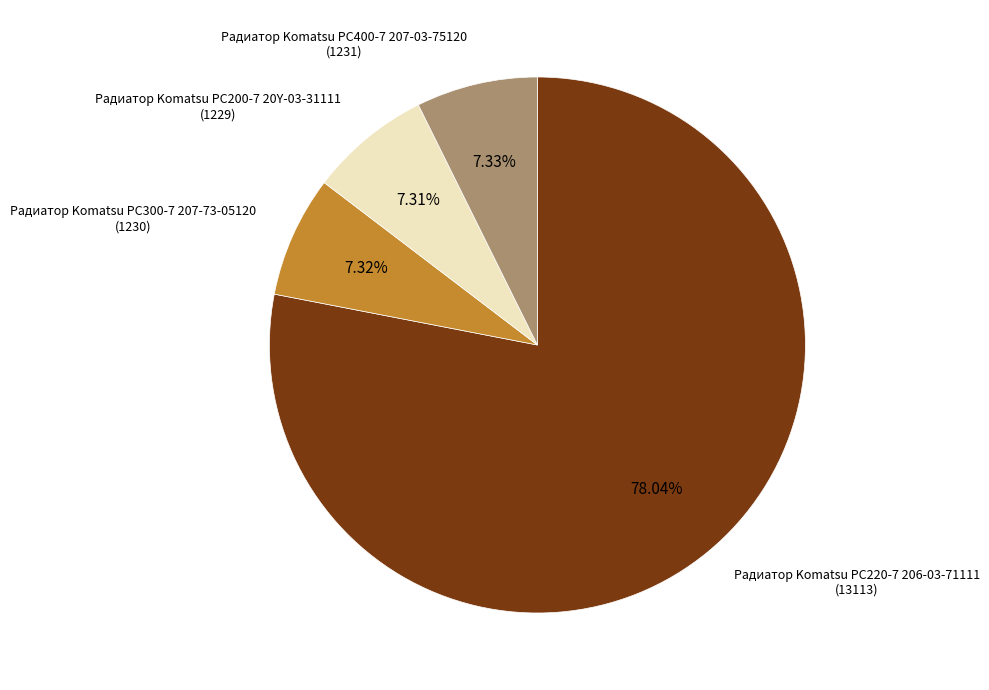

How many slices are in this pie chart?

4